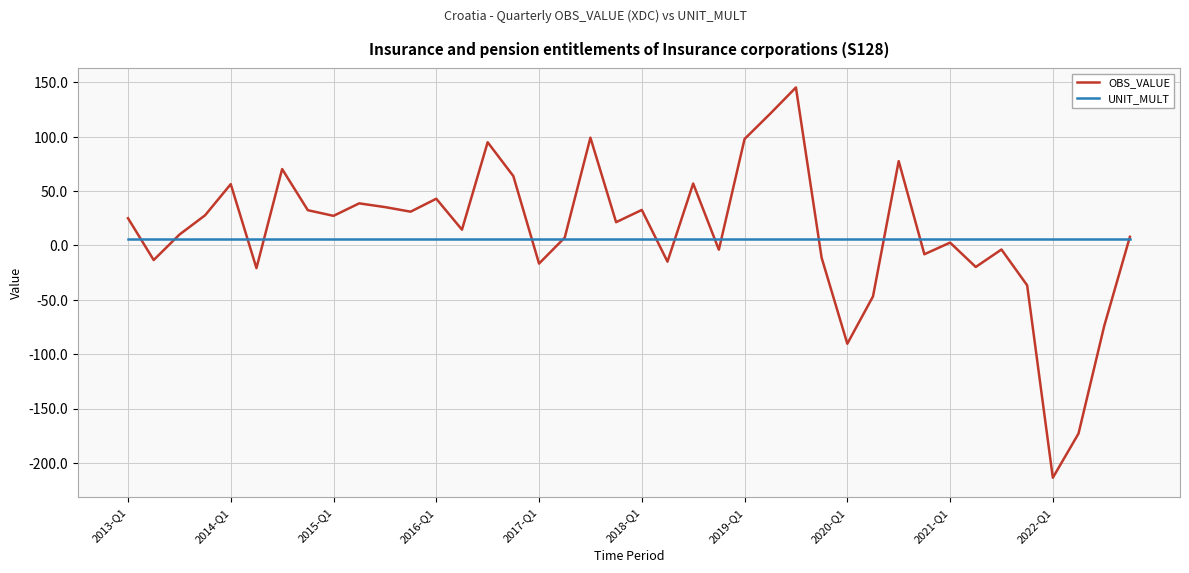

What is the smallest value displayed?

-213.6